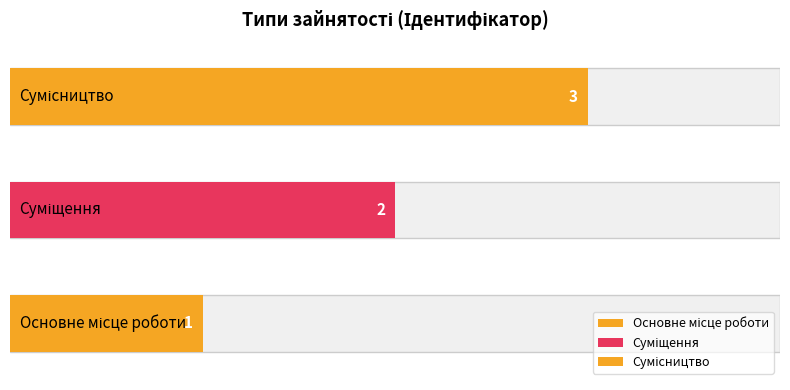

How many values are between 1 and 3?

3